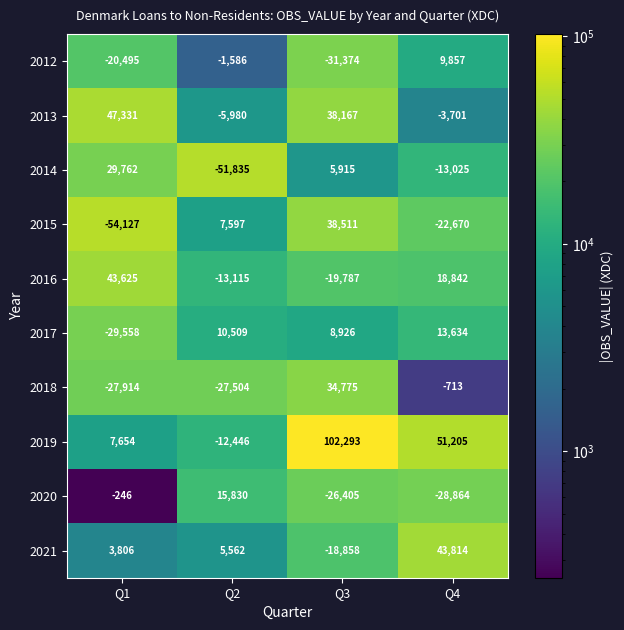

List the labels in order of 2019 value, smallest first.

Q2, Q1, Q4, Q3